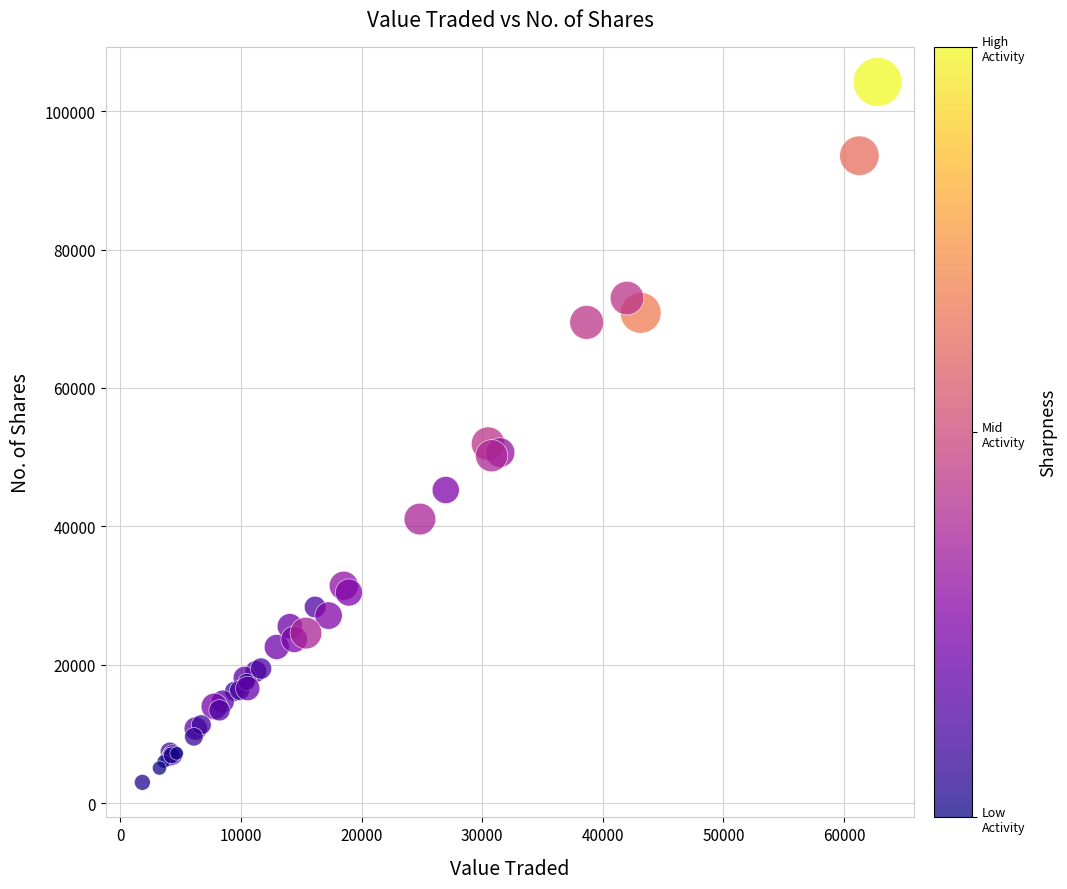

What Y value in the scatter plot is closest to 53620?

51944